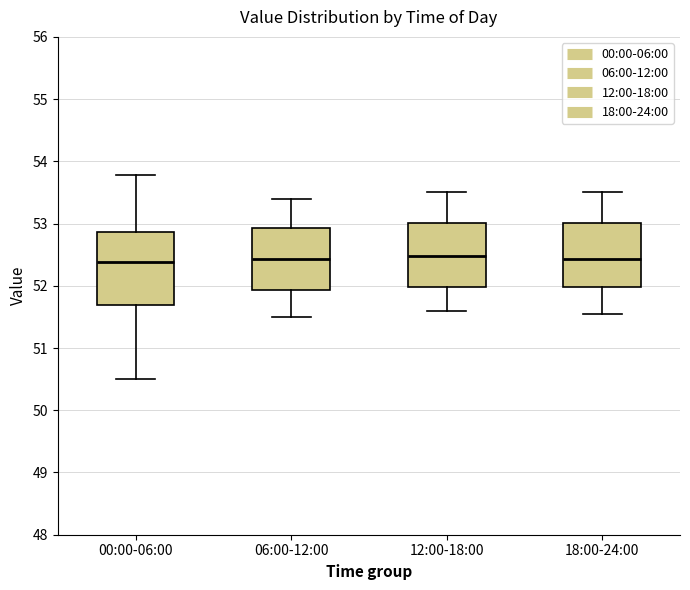

Reading left to right, transcribe this box plot: for each box, give where its median line is, the range the box spans, and where its two whiskers end, as read against the y-axis. The values are not printed on the chart, so give them approximately, as read against the axis.

00:00-06:00: median 52.4, box 51.7 to 52.9, whiskers 50.5 to 53.8
06:00-12:00: median 52.4, box 51.9 to 52.9, whiskers 51.5 to 53.4
12:00-18:00: median 52.5, box 52.0 to 53.0, whiskers 51.6 to 53.5
18:00-24:00: median 52.4, box 52.0 to 53.0, whiskers 51.6 to 53.5